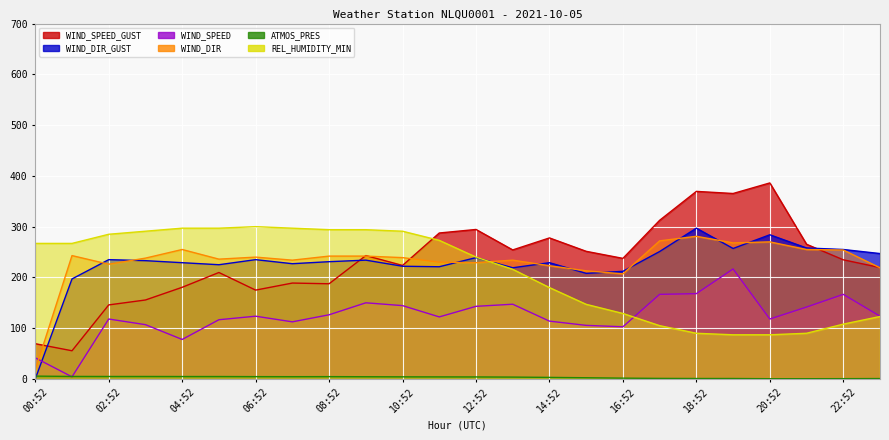

List the series in order of their peak value, highest first.

WIND_SPEED_GUST, REL_HUMIDITY_MIN, WIND_DIR_GUST, WIND_DIR, WIND_SPEED, ATMOS_PRES